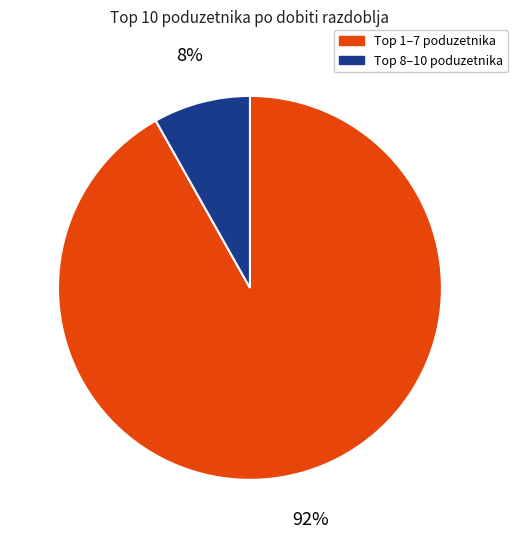

To the nearest percent, what is the average slice percentage?

50%